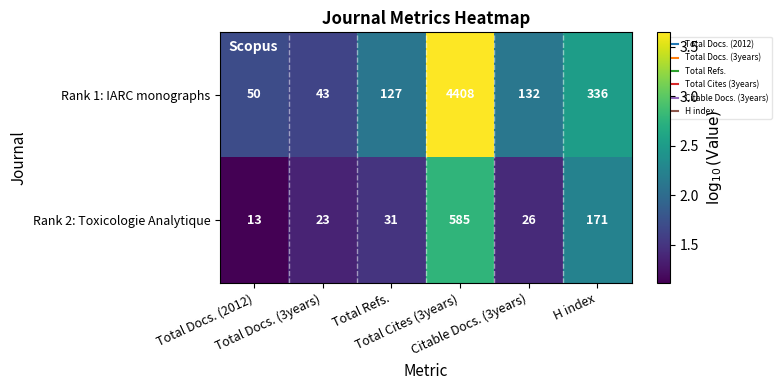

What is the lowest value of the Rank 2: Toxicologie Analytique series?

13